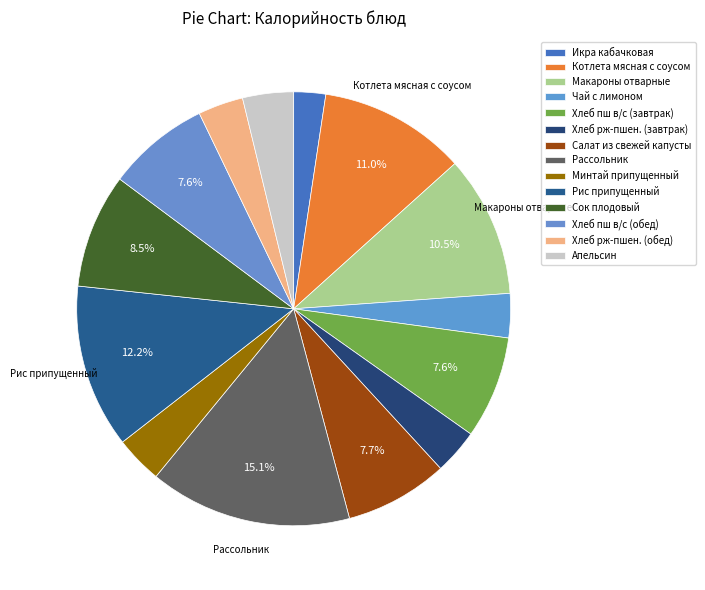

To the nearest percent, what is the combined percentage of Котлета мясная с соусом and Чай с лимоном?

14%